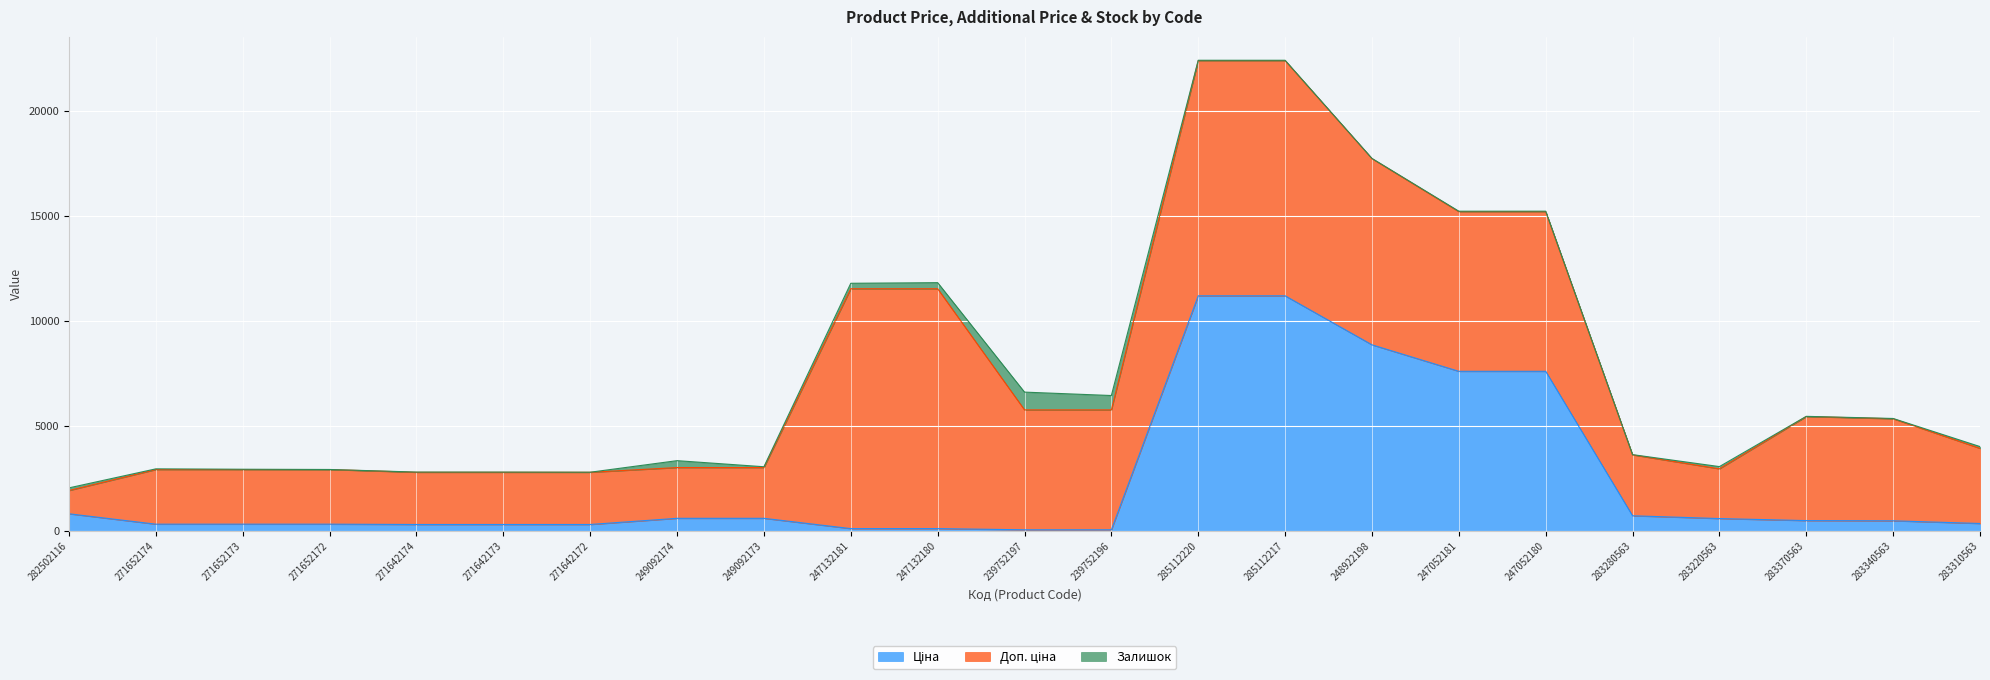

Is it true that Залишок equals 21.7 at 283340563?

False